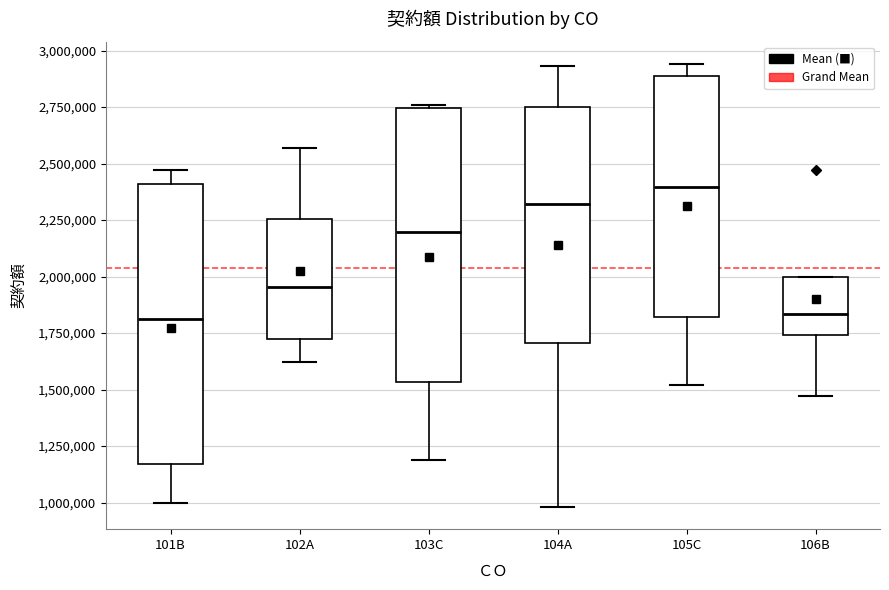

Reading left to right, read every box against the y-axis: the position of its median line, the range the box covers, and the ends of its whiskers. The values are not printed on the chart, so give them approximately, as read against the axis.

101B: median 1800000, box 1150000 to 2400000, whiskers 1000000 to 2450000
102A: median 1950000, box 1750000 to 2250000, whiskers 1600000 to 2550000
103C: median 2200000, box 1550000 to 2750000, whiskers 1200000 to 2750000
104A: median 2300000, box 1700000 to 2750000, whiskers 1000000 to 2950000
105C: median 2400000, box 1800000 to 2900000, whiskers 1500000 to 2950000
106B: median 1850000, box 1750000 to 2000000, whiskers 1450000 to 2000000